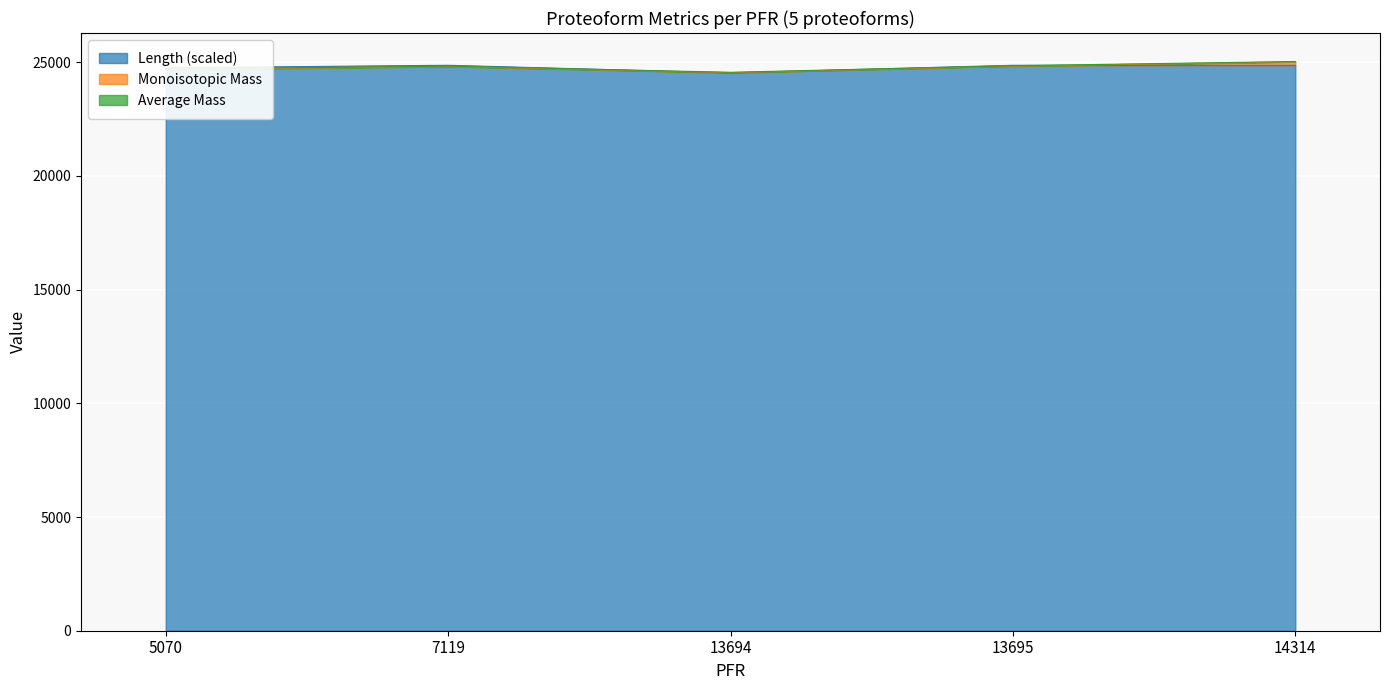

Is the value of Length at 7119 greater than the value of Monoisotopic Mass at 7119?

Yes